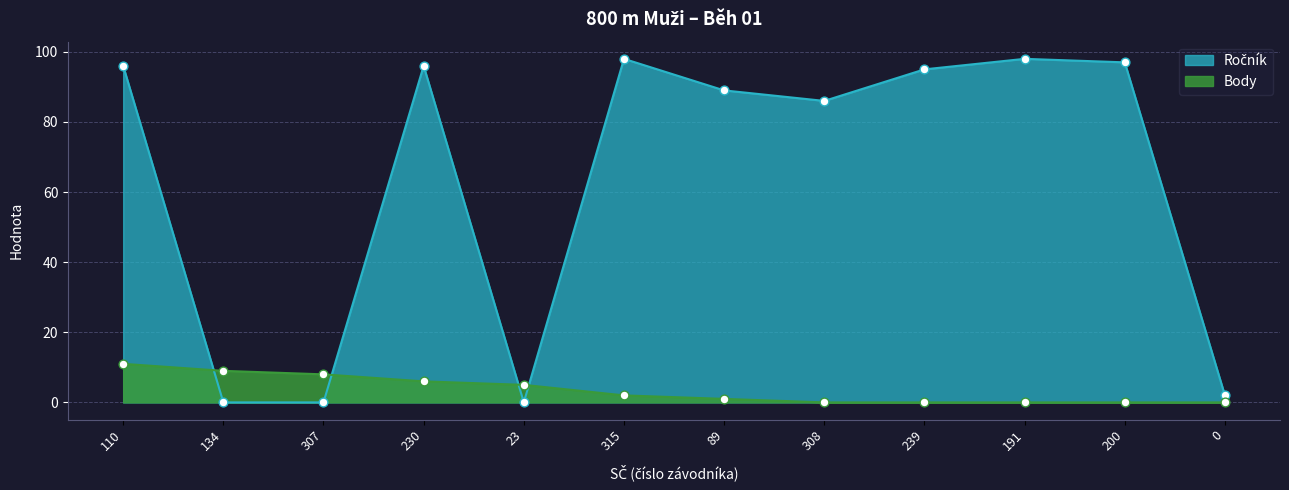

Is the value of Ročník at 239 greater than the value of Body at 134?

Yes